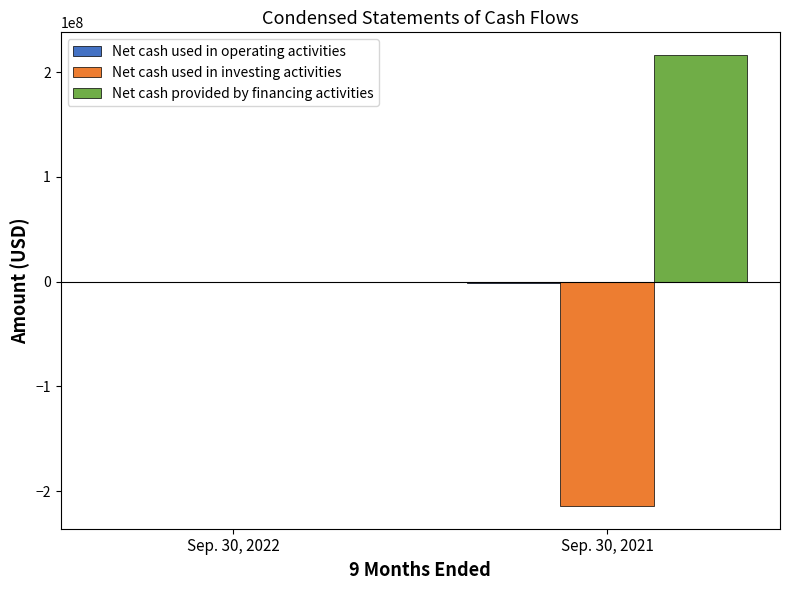

What is the total value across all series at Sep. 30, 2021?

1058209